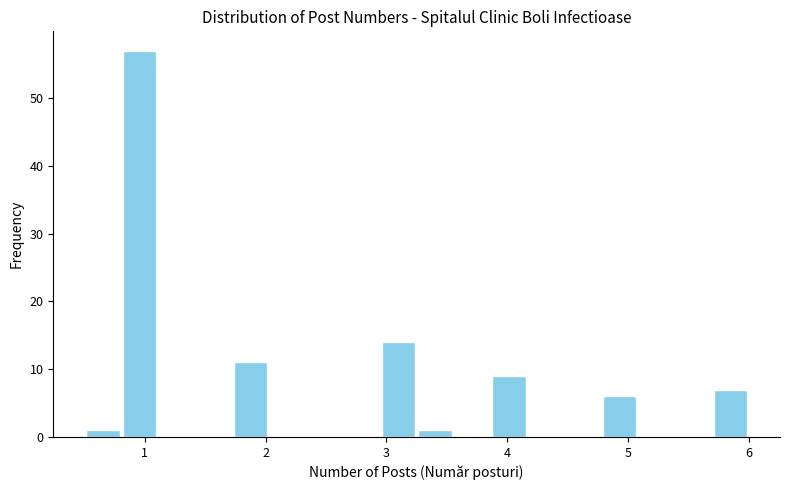

Around what value on the x-axis is the tallest bar? Give the approximate position of its centre, as read against the axis.

1.0